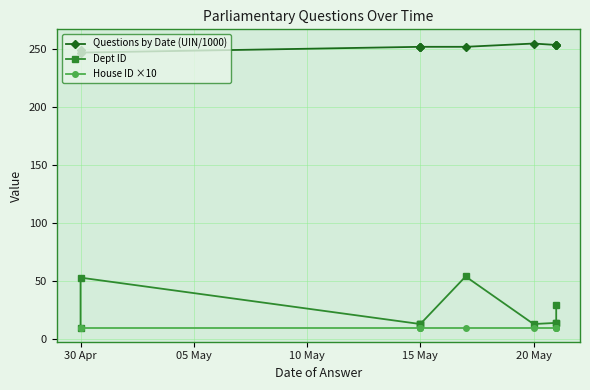

Reading right to left, what are all the values shown in this chart?

Questions by Date (UIN/1000): 253.5	253.5	253.5	254.8	251.9	251.9	251.9	251.9	247.0	249.3
Dept ID: 29.0	14.0	14.0	13.0	54.0	13.0	13.0	13.0	53.0	10.0
House ID ×10: 10.0	10.0	10.0	10.0	10.0	10.0	10.0	10.0	10.0	10.0